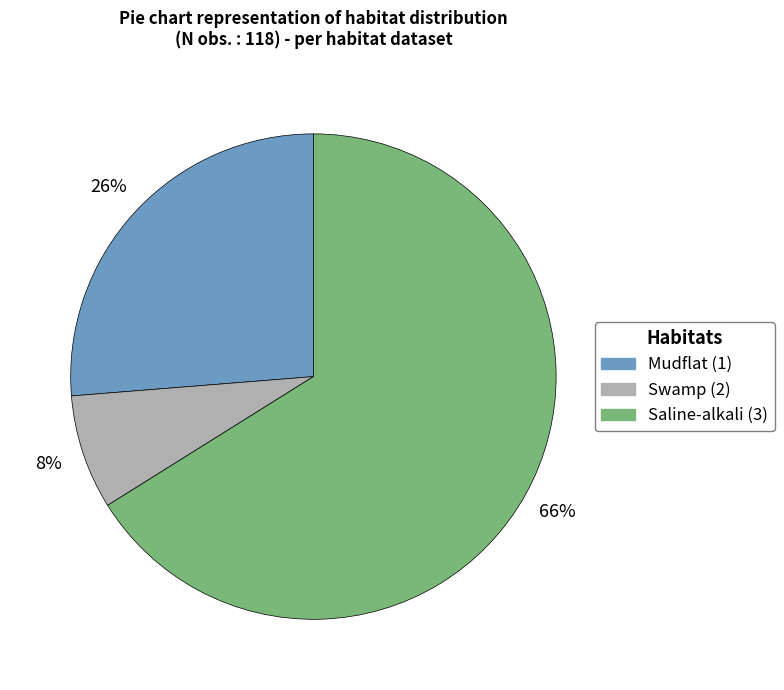

Which category has the smallest portion of the pie?

Swamp (2)